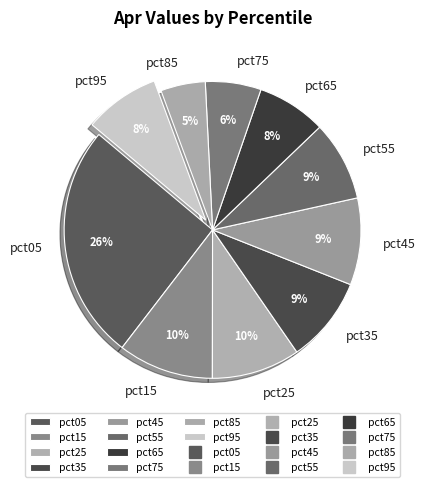

To the nearest percent, what percentage of the pie is pct35?

9%